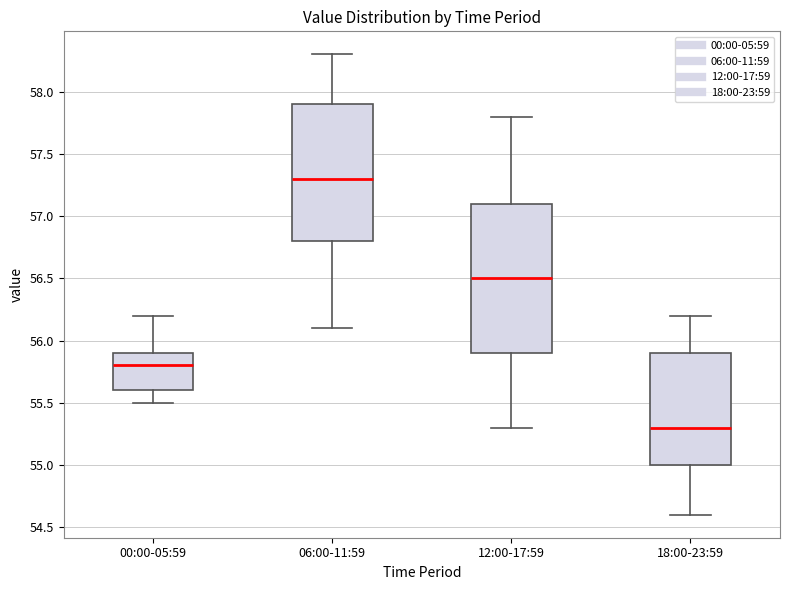

Where is the upper edge of the box for 06:00-11:59 on the y-axis? The values are not printed on the chart, so give them approximately, as read against the axis.

57.9